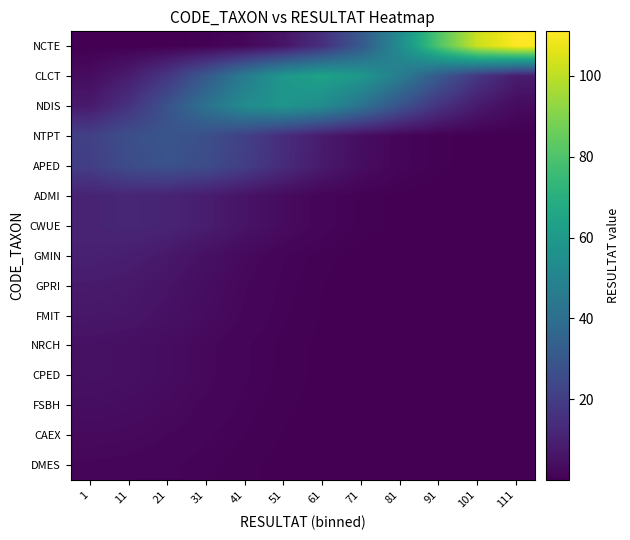

At how many categories does at least one series exceed 71?

3